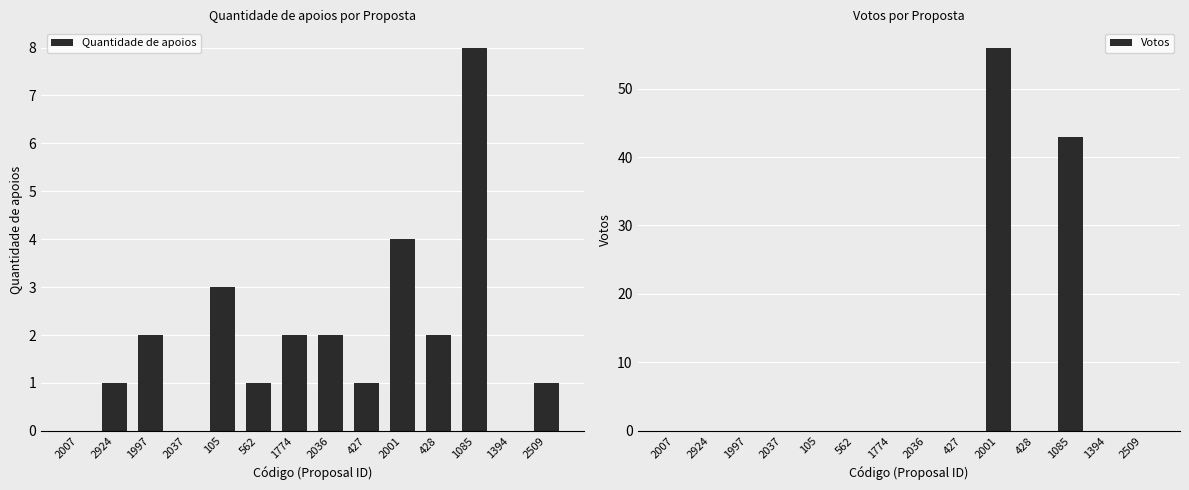

Is it true that Quantidade de apoios equals 1 at 2036?

False